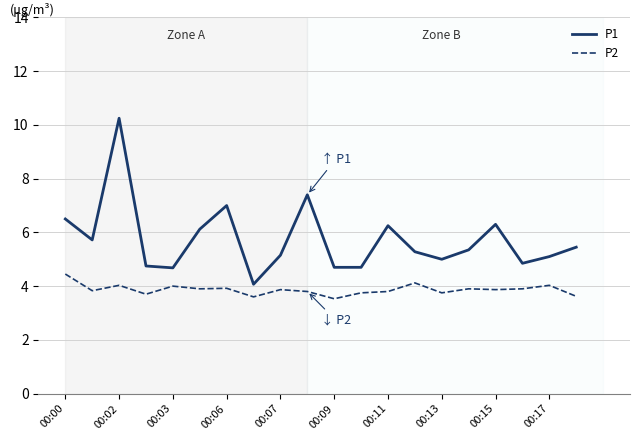

Which series has the largest range (max minus min)?

P1